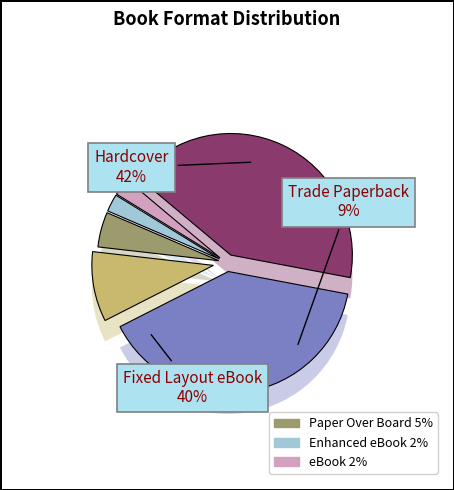

The Hardcover slice represents 35% of the pie. True or false?

False